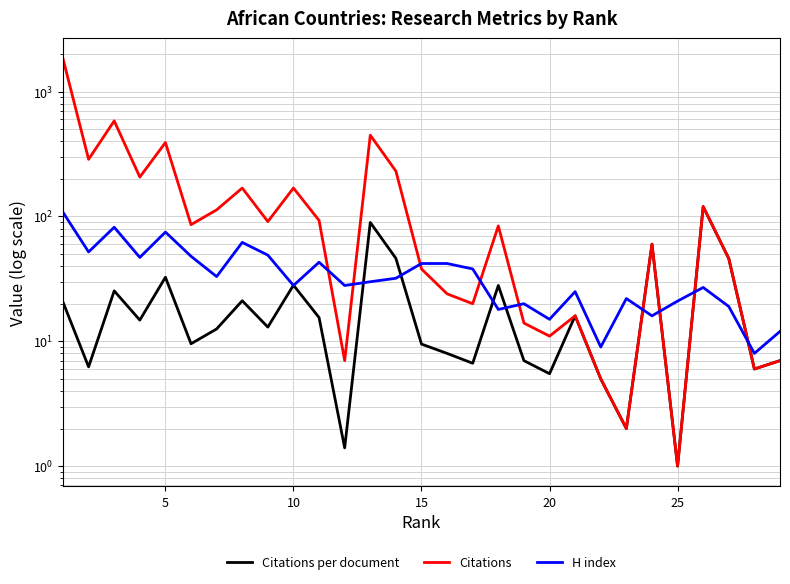

What is the highest value of the H index series?

108.0